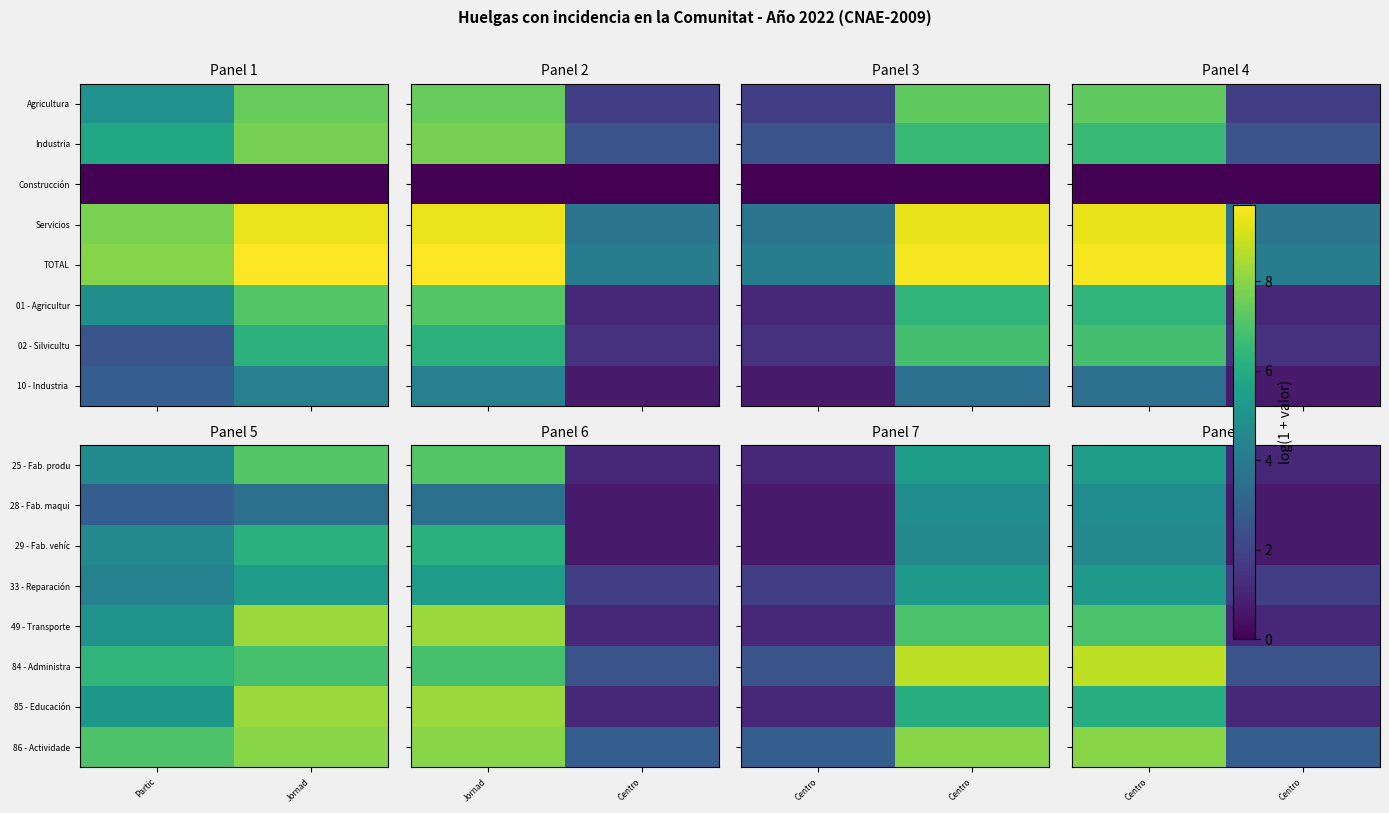

At Centro, list the series in order from smallest to largest.

29 - Fab. vehíc, 28 - Fab. maqui, 33 - Reparación, 25 - Fab. produ, 85 - Educación, 49 - Transporte, 86 - Actividade, 84 - Administra